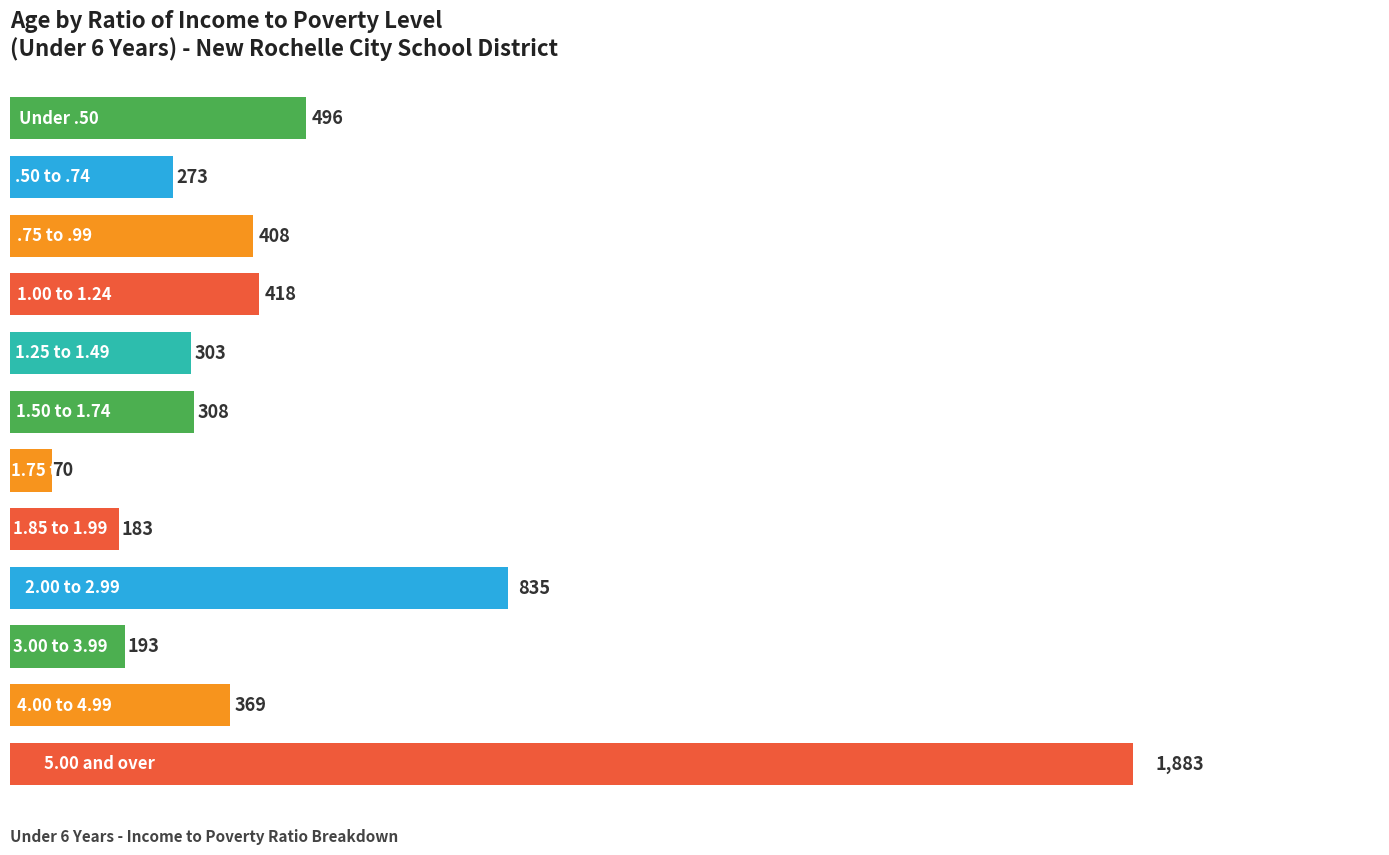

What is the sum of all values?

5739